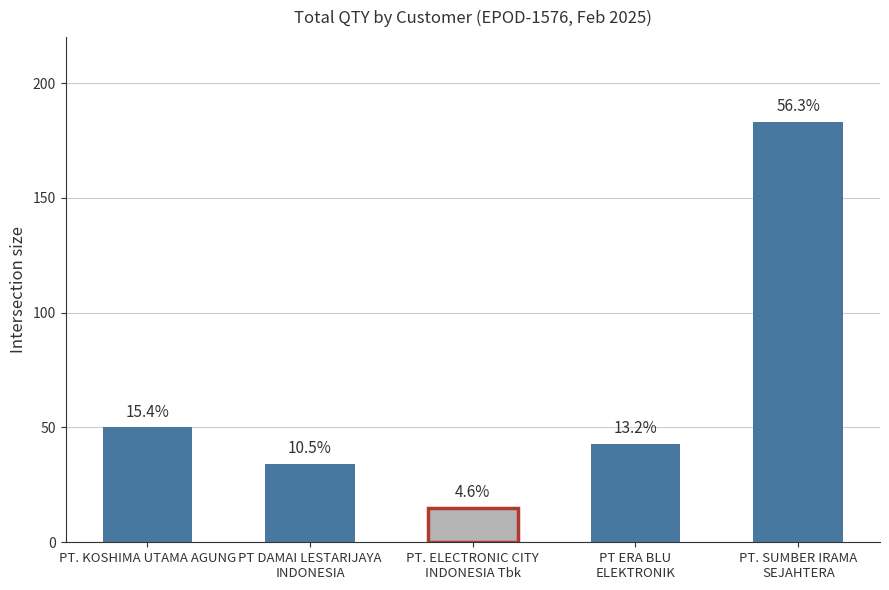

Reading right to left, list all the values displayed in this chart.

PT. SUMBER IRAMA
SEJAHTERA=183	PT ERA BLU
ELEKTRONIK=43	PT. ELECTRONIC CITY
INDONESIA Tbk=15	PT DAMAI LESTARIJAYA
INDONESIA=34	PT. KOSHIMA UTAMA AGUNG=50